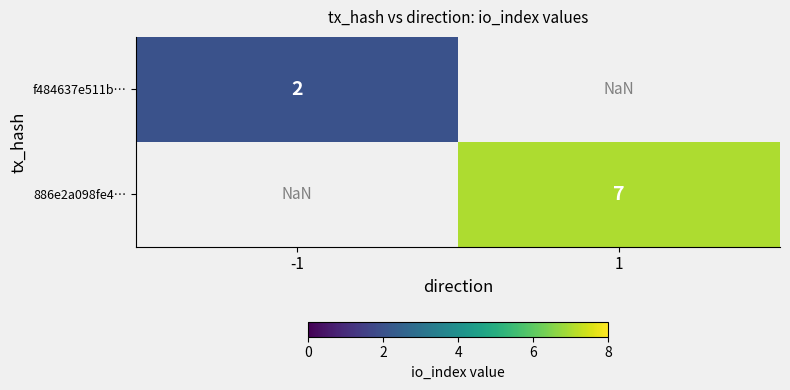

The 886e2a098fe4… series shows 9.2 at 1. True or false?

False